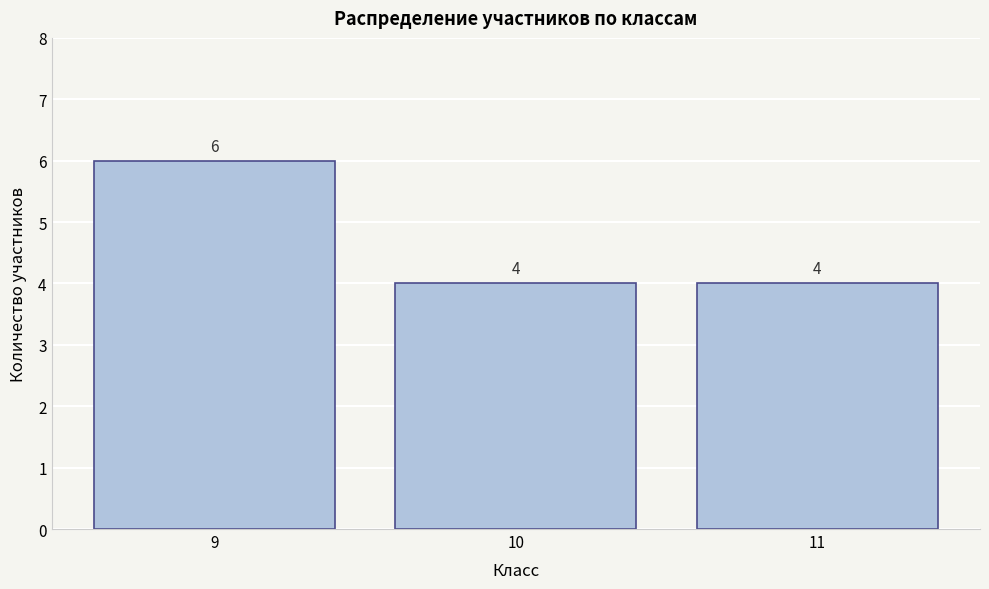

Reading left to right, list all the values displayed in this chart.

6	4	4